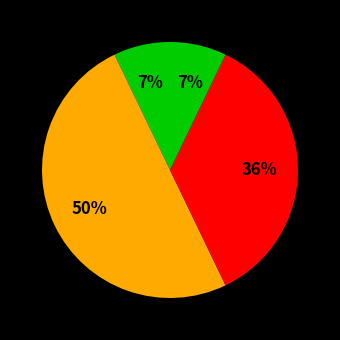

How many slices are in this pie chart?

4